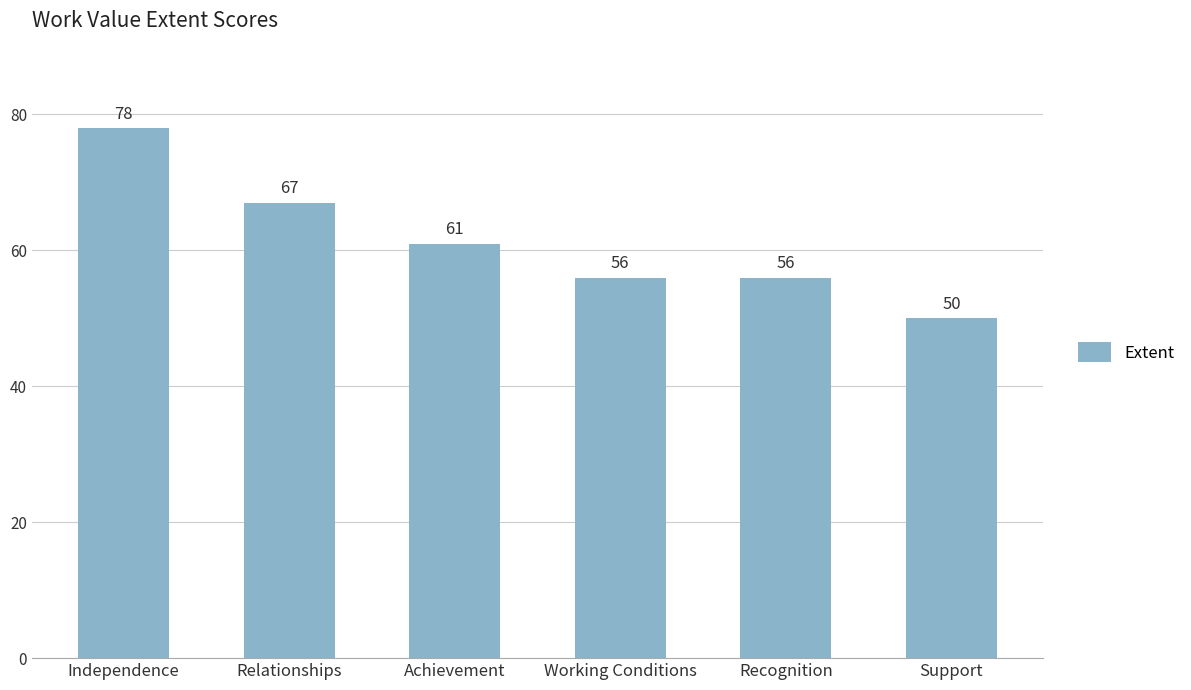

What is the smallest value displayed?

50